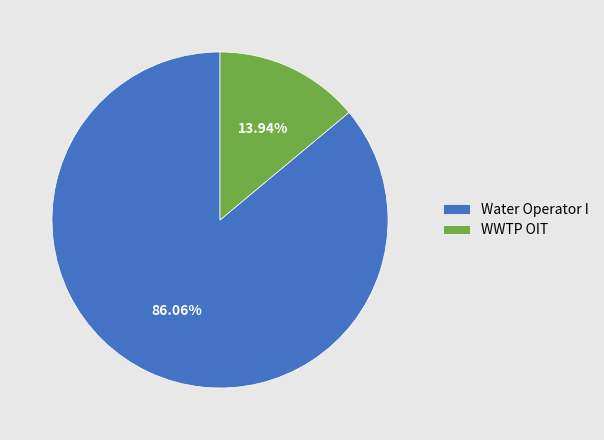

To the nearest percent, what is the difference between the WWTP OIT and Water Operator I slice percentages?

72%